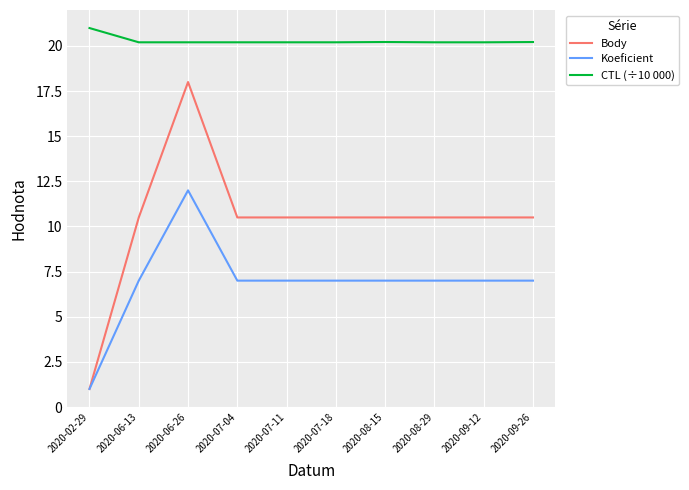

What are all the series names shown in the legend?

Body, Koeficient, CTL (÷10 000)